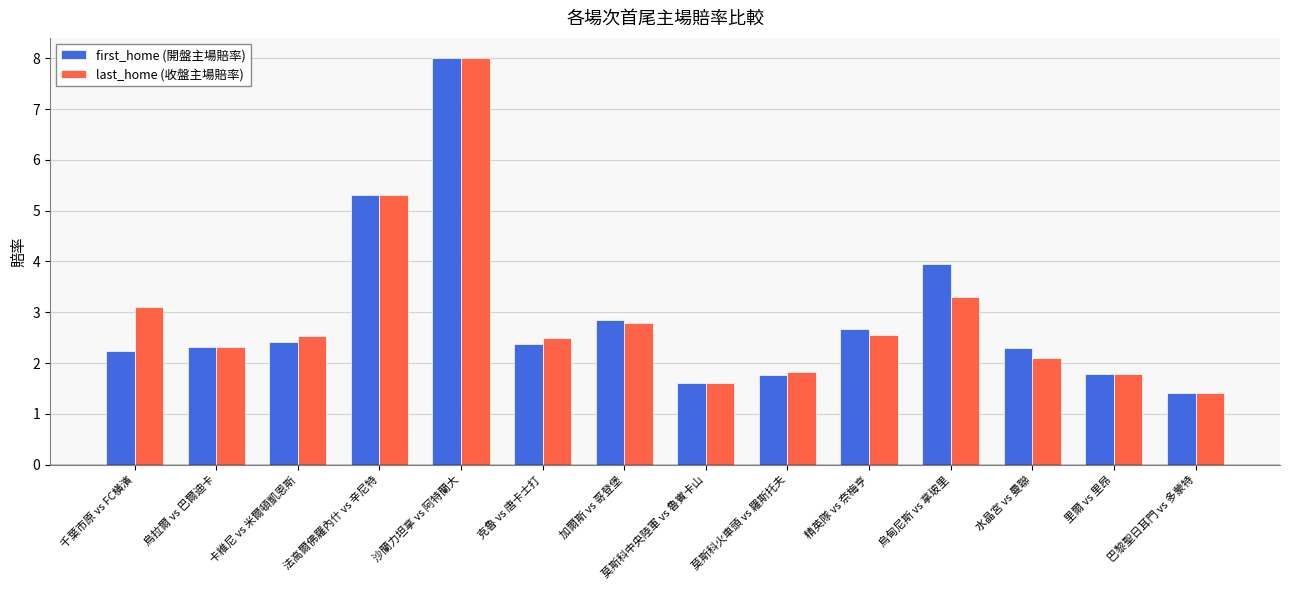

At which category is the sum across all series the highest?

沙蘭力坦拿 vs 阿特蘭大